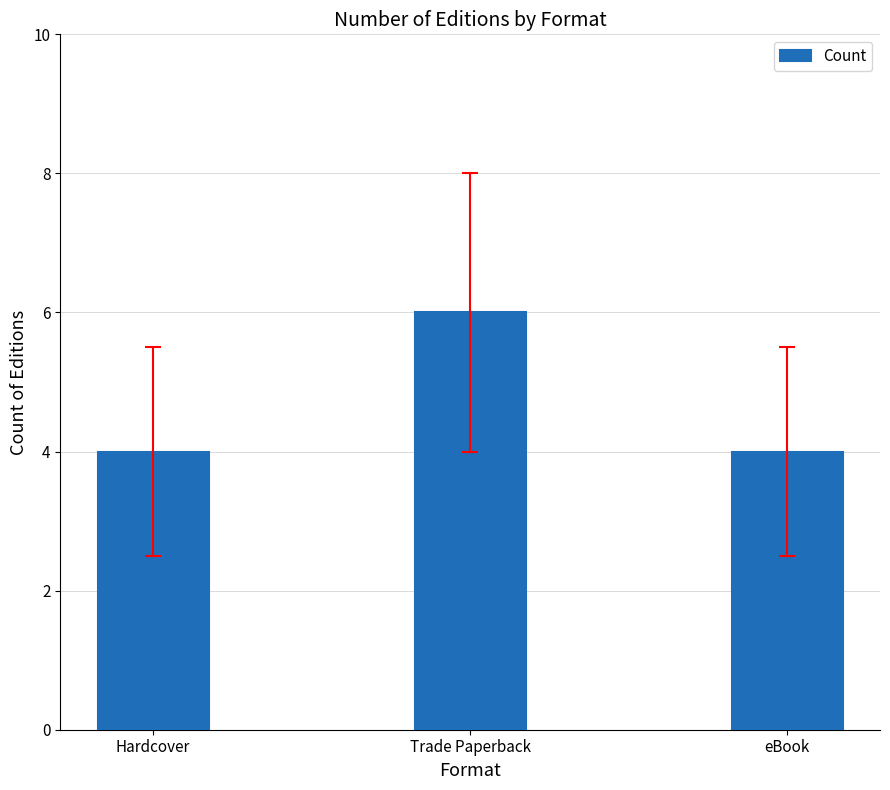

How many series are shown in this chart?

1